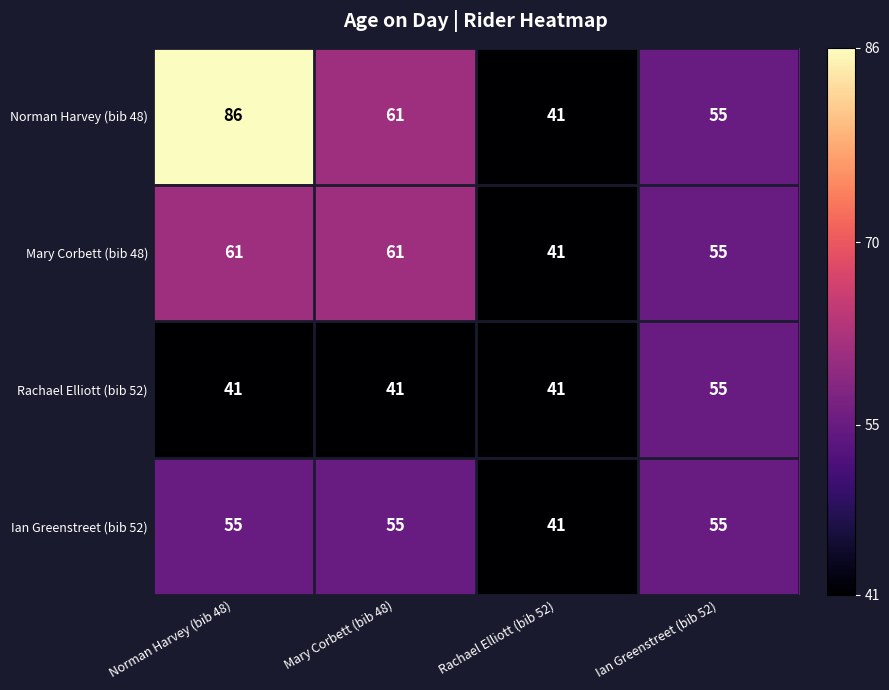

What is the lowest value of the Mary Corbett (bib 48) series?

41